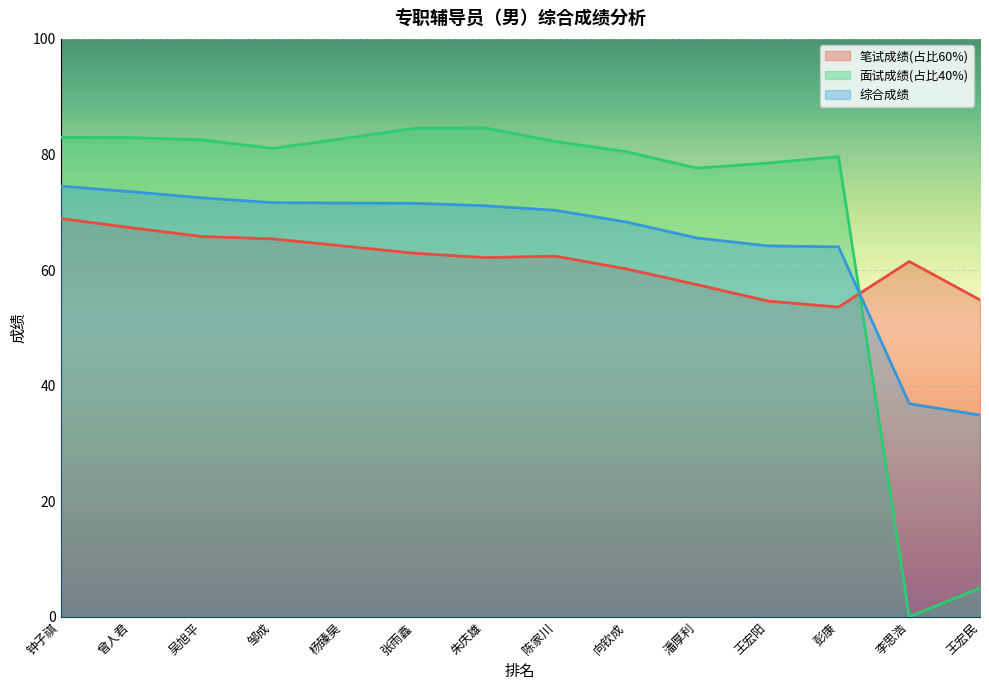

Reading left to right, extract all data points from this chart.

笔试成绩(占比60%): 68.9	67.3	65.8	65.4	64.2	62.9	62.2	62.4	60.2	57.5	54.6	53.6	61.5	54.8
面试成绩(占比40%): 82.9	82.9	82.5	81.1	82.8	84.5	84.6	82.2	80.5	77.6	78.5	79.6	0.0	5.0
综合成绩: 74.5	73.6	72.5	71.7	71.6	71.6	71.1	70.3	68.3	65.5	64.2	64.0	36.9	34.9